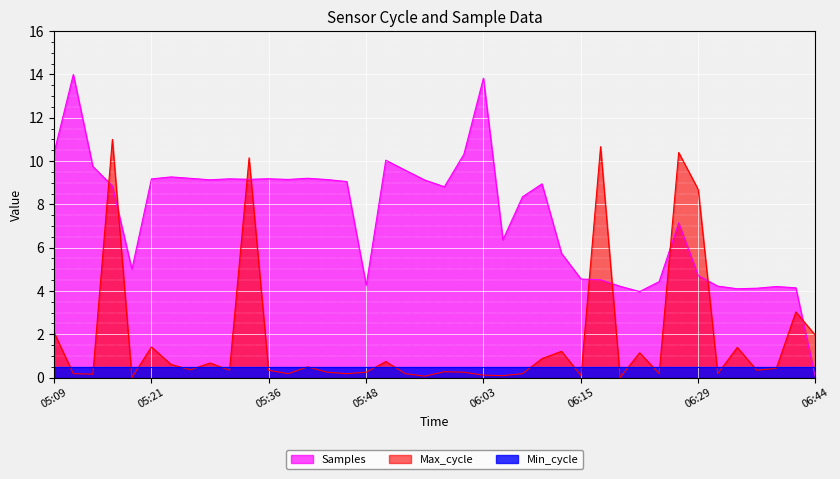

Which label corresponds to the largest value in the chart?

05:11